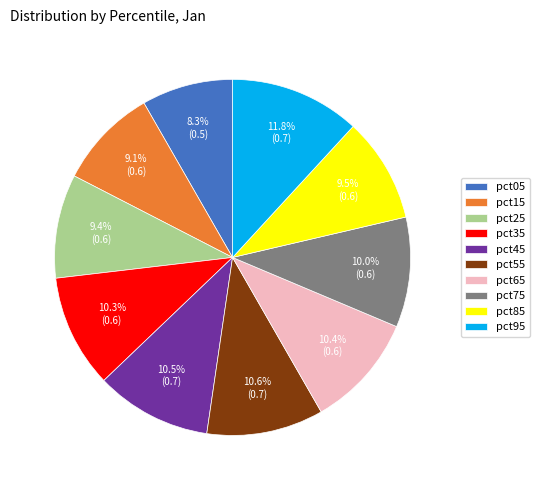

Is it true that pct75 is 10% of the pie?

True